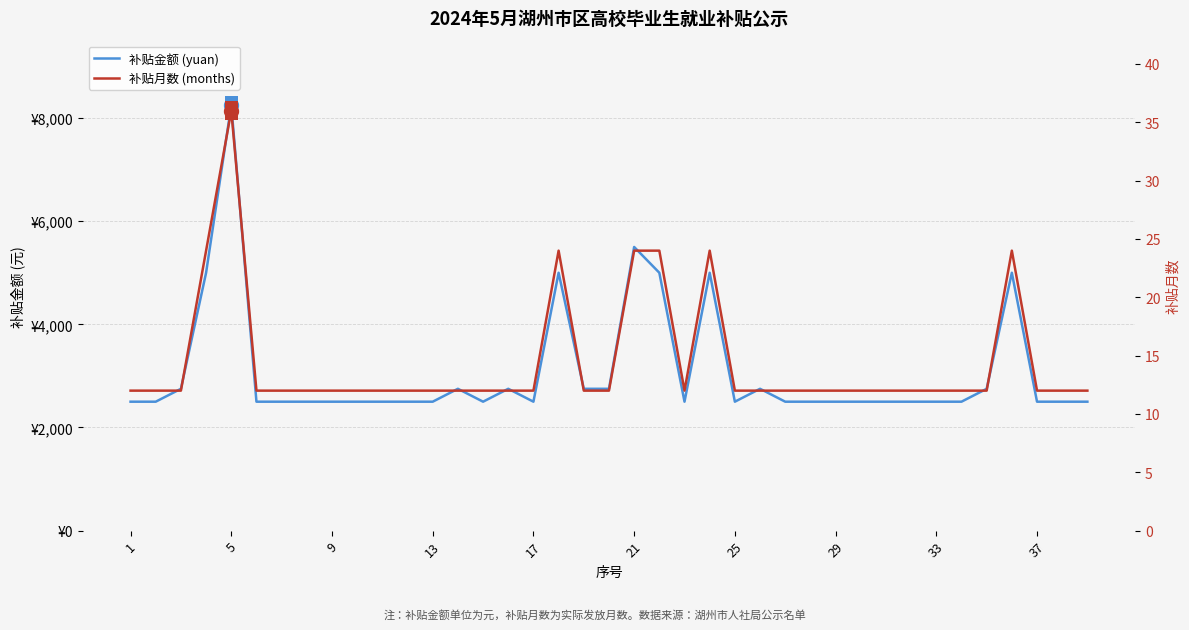

What is the sum of the 补贴月数 (months) values at 38 and 33?

24